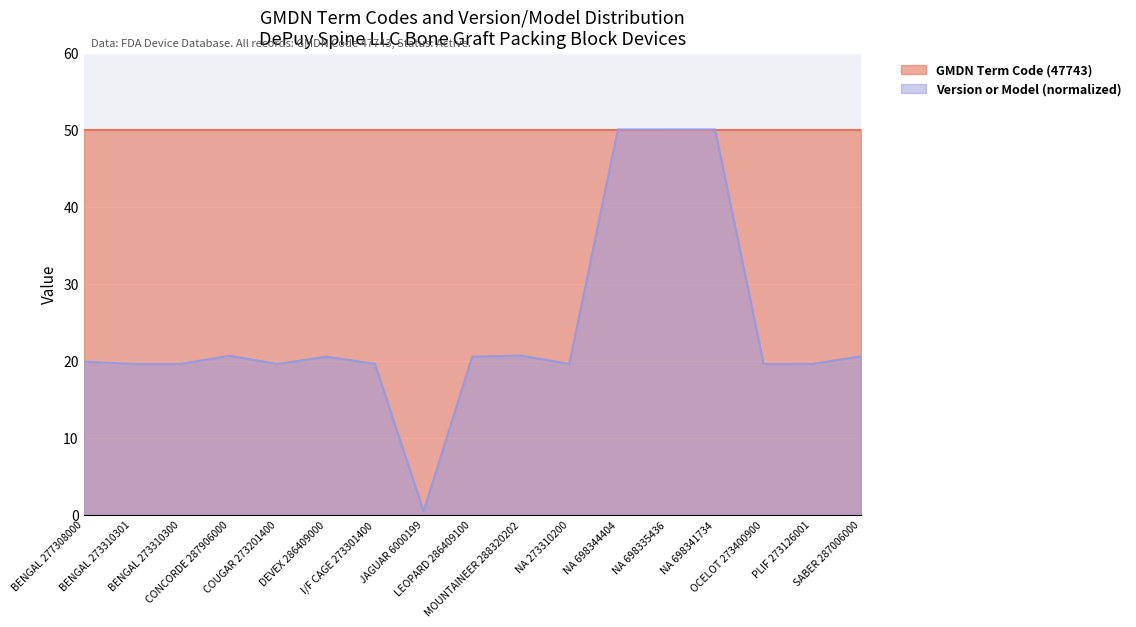

At which category does the chart reach its minimum across all series?

JAGUAR 6000199